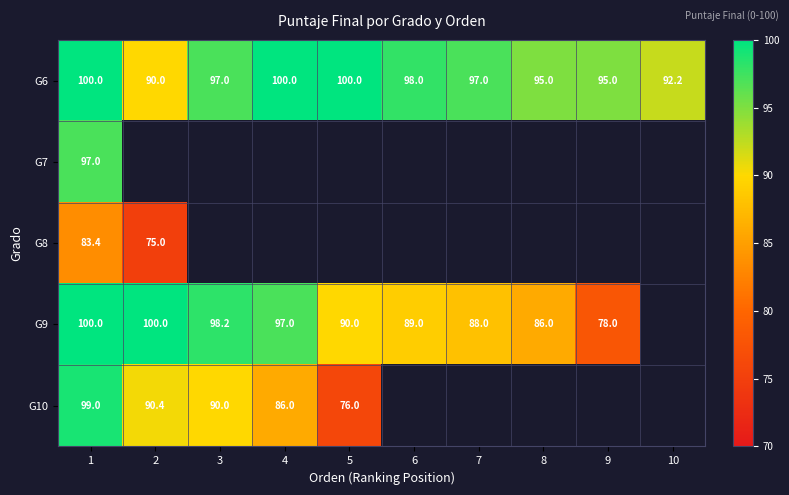

True or false: G9 has a value of 98.2 at 3.

True